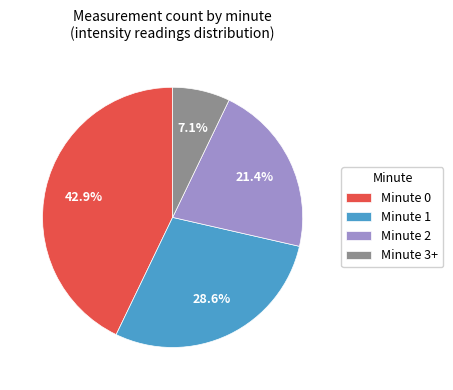

Approximately how many times larger is the value at Minute 0 compared to Minute 3+?

6.0